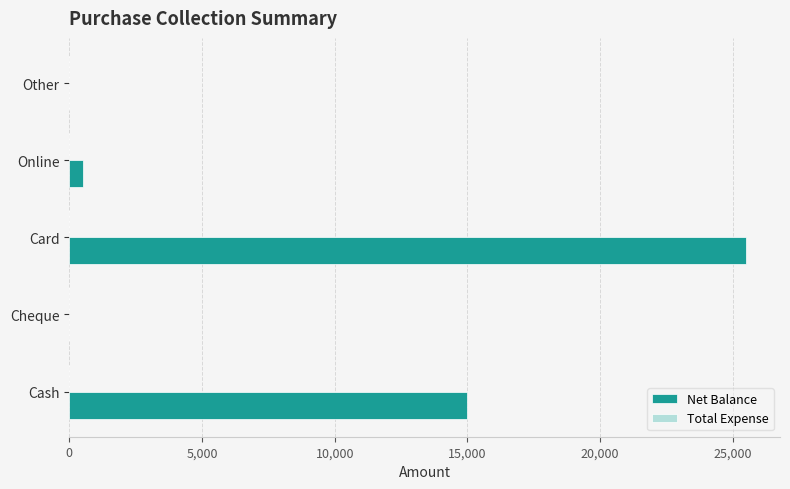

The chart shows a value of 0 at Cheque. True or false?

True